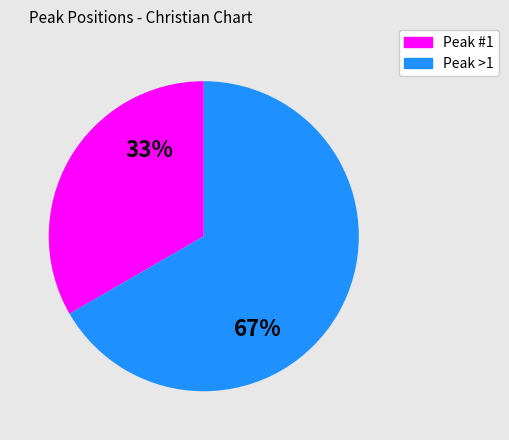

To the nearest percent, what is the average slice percentage?

50%